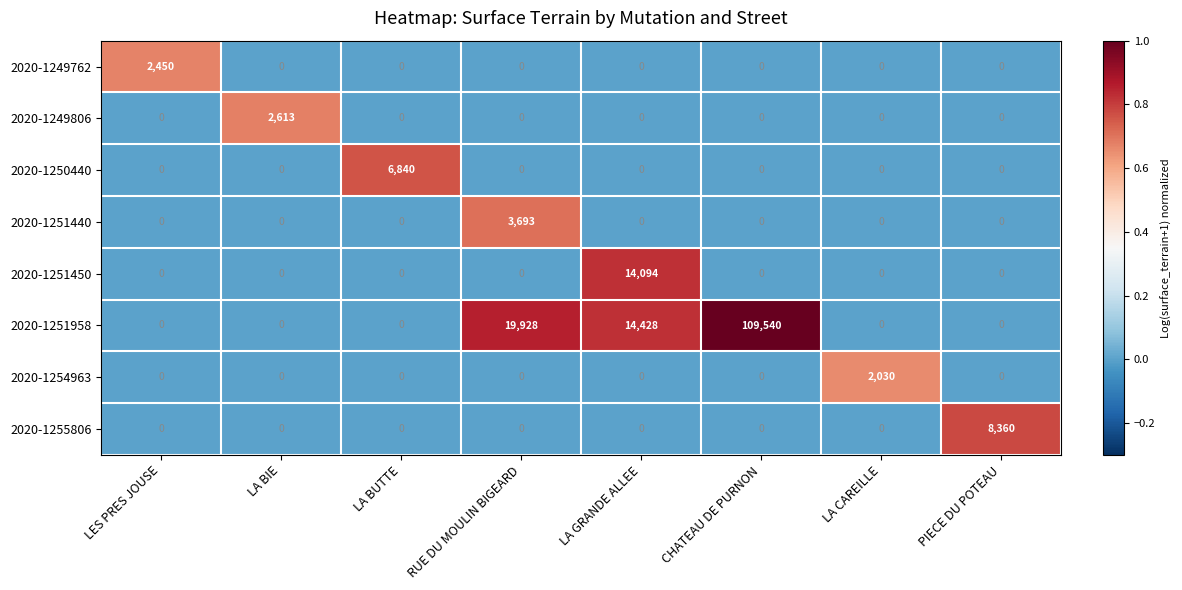

True or false: 2020-1249762 has a value of 0 at LA BUTTE.

True